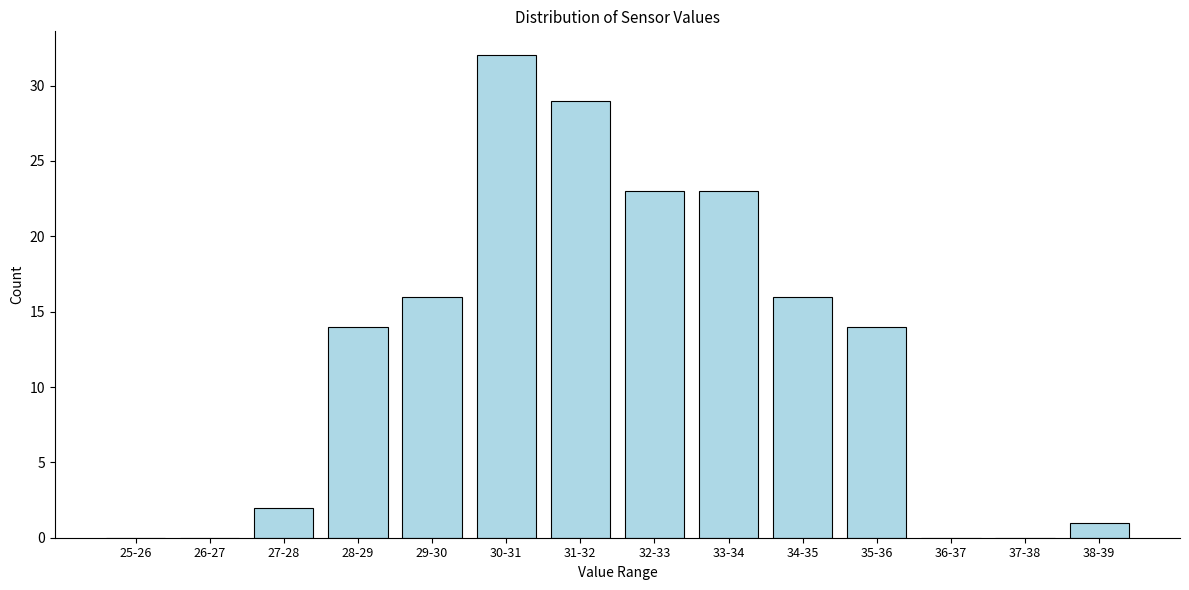

Reading right to left, extract all data points from this chart.

38-39=1	37-38=0	36-37=0	35-36=14	34-35=16	33-34=23	32-33=23	31-32=29	30-31=32	29-30=16	28-29=14	27-28=2	26-27=0	25-26=0